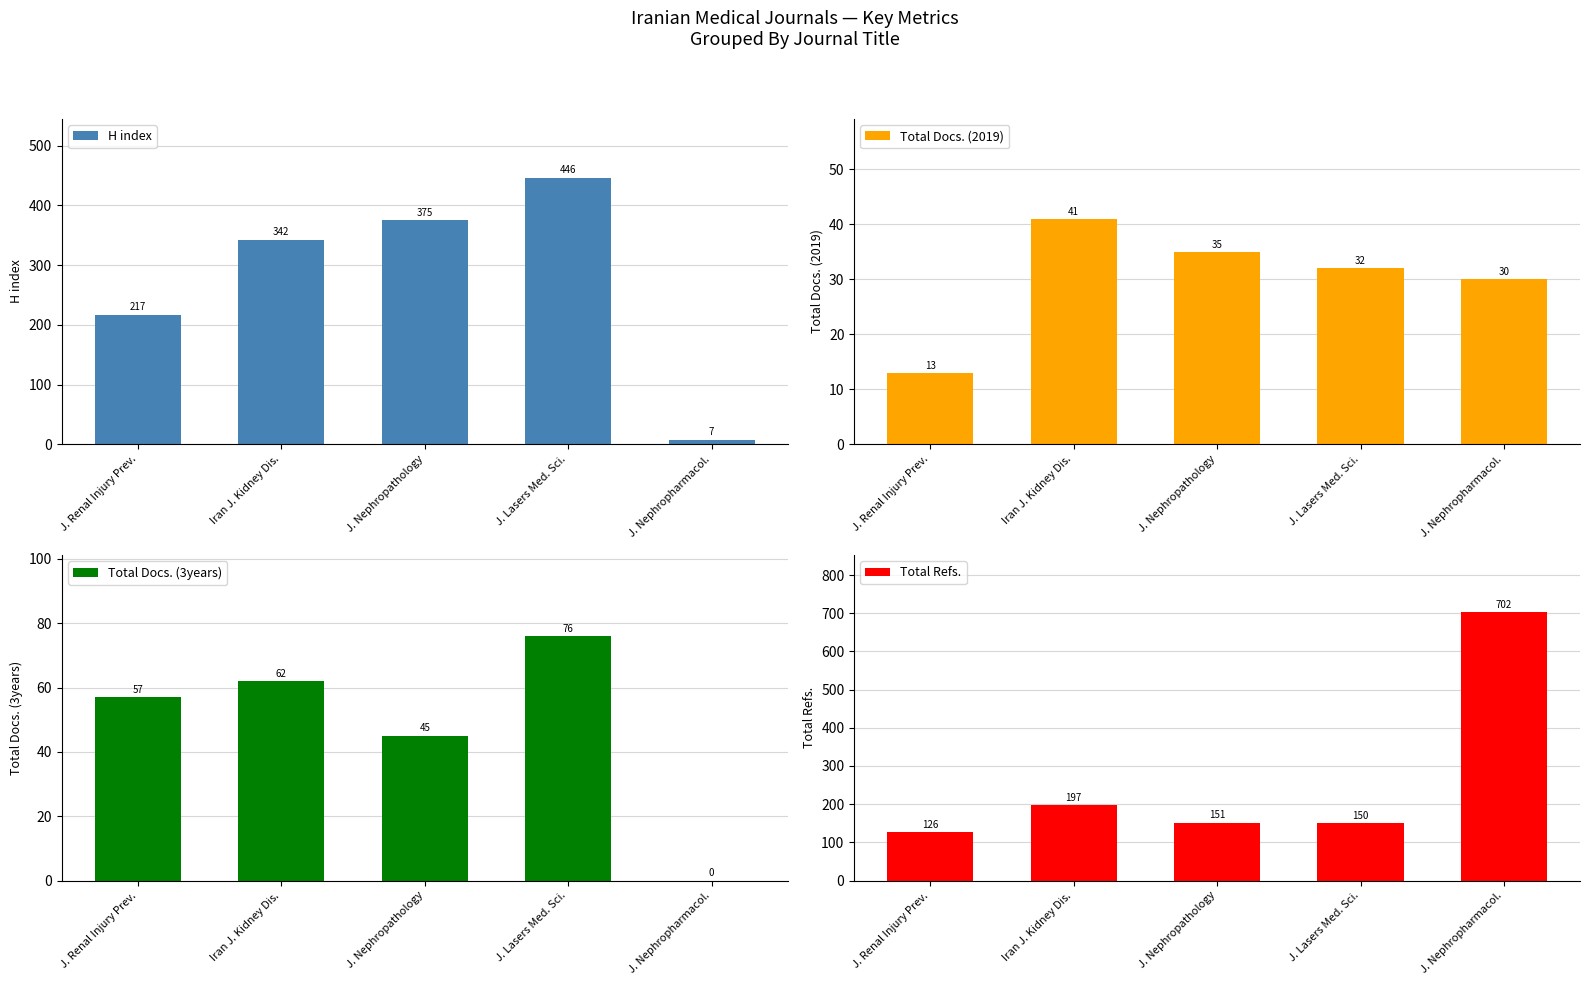

At which label is Total Docs. (3years) closest to 38?

J. Nephropathology